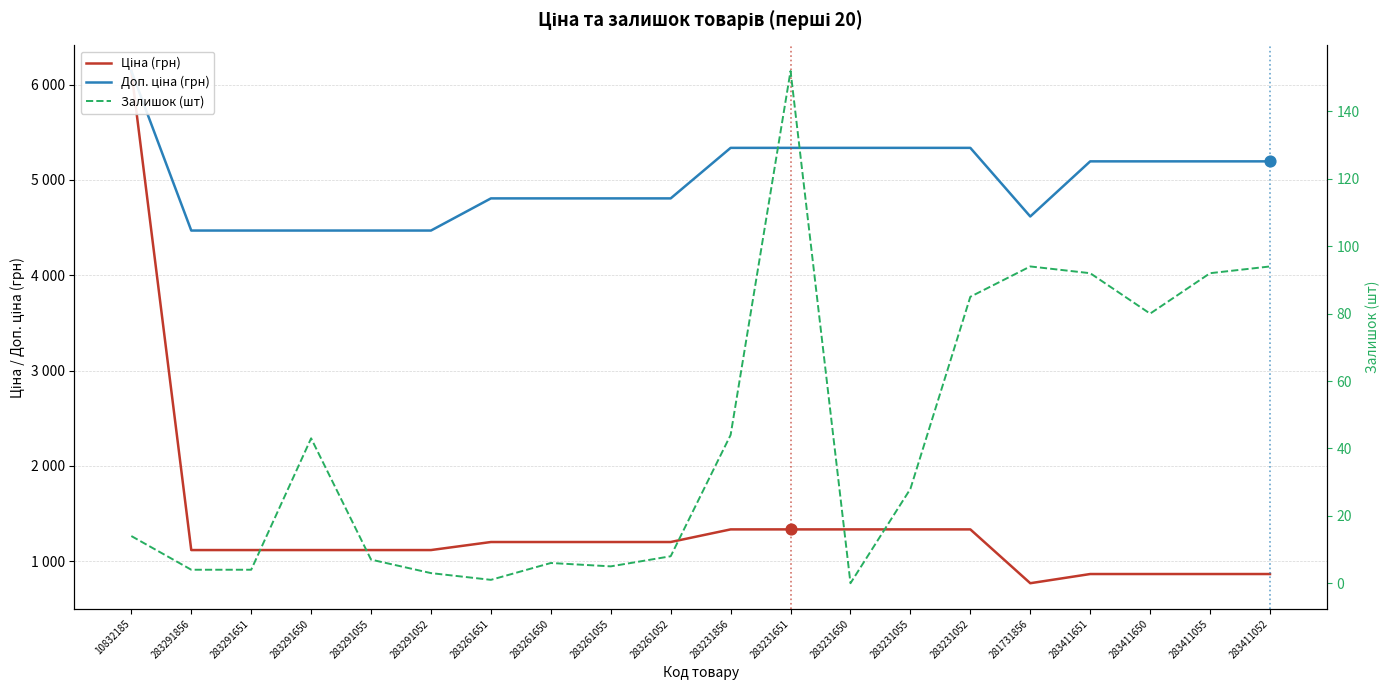

Which series has the largest total across all categories?

Доп. ціна (грн)